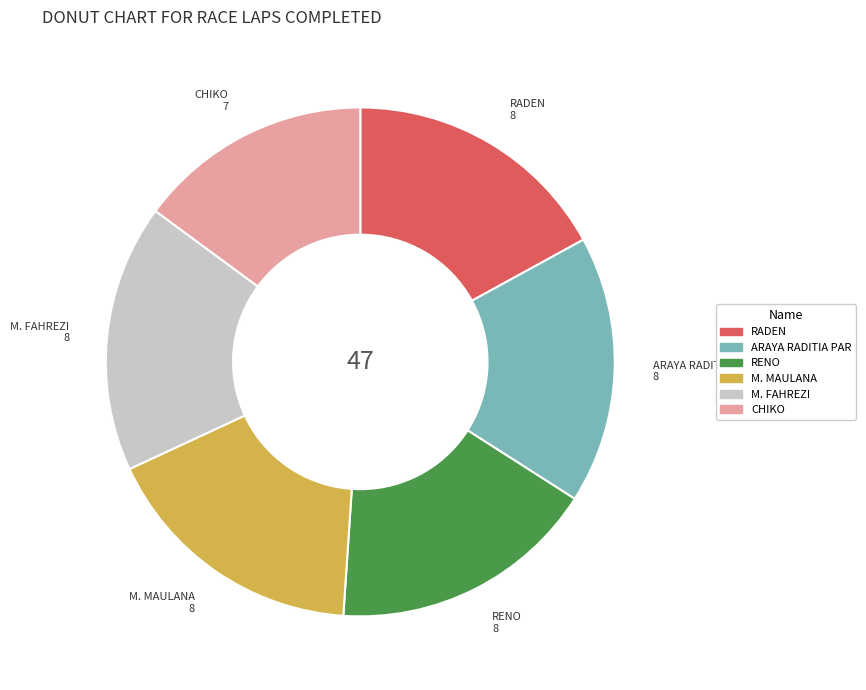

Is there any slice that represents more than half of the pie?

No